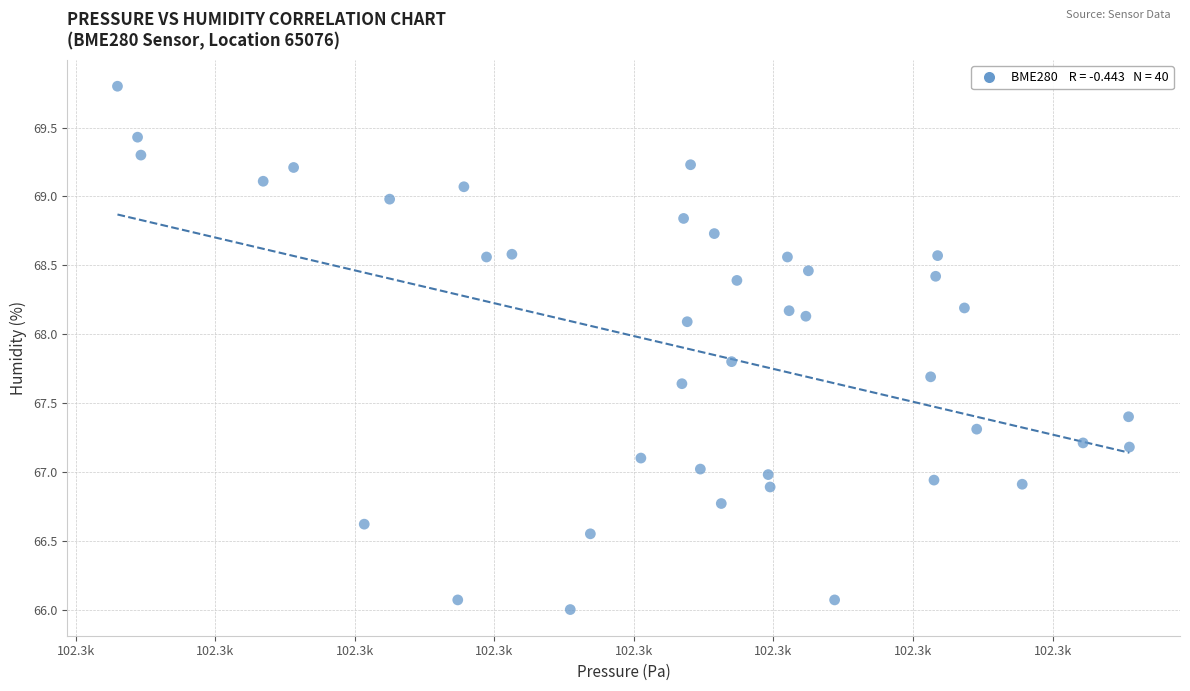

What is the range of X values (max minus min)?

36.2